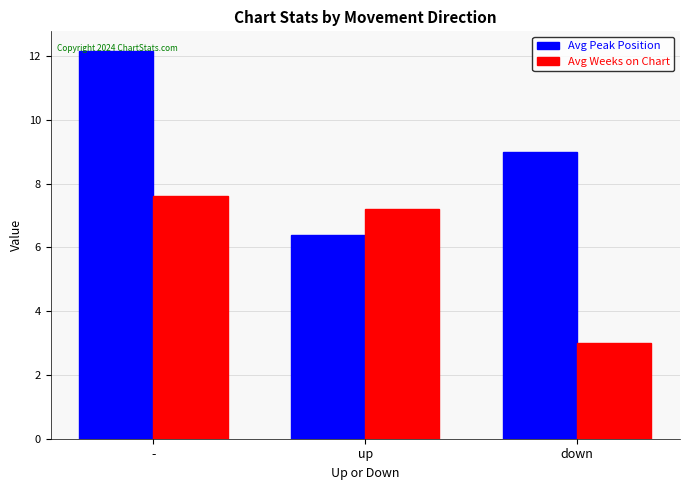

What is the maximum value shown in the chart?

12.2